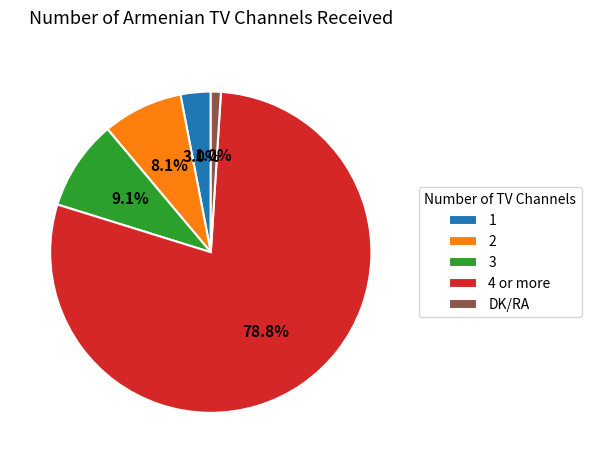

How many segments does this pie chart have?

5